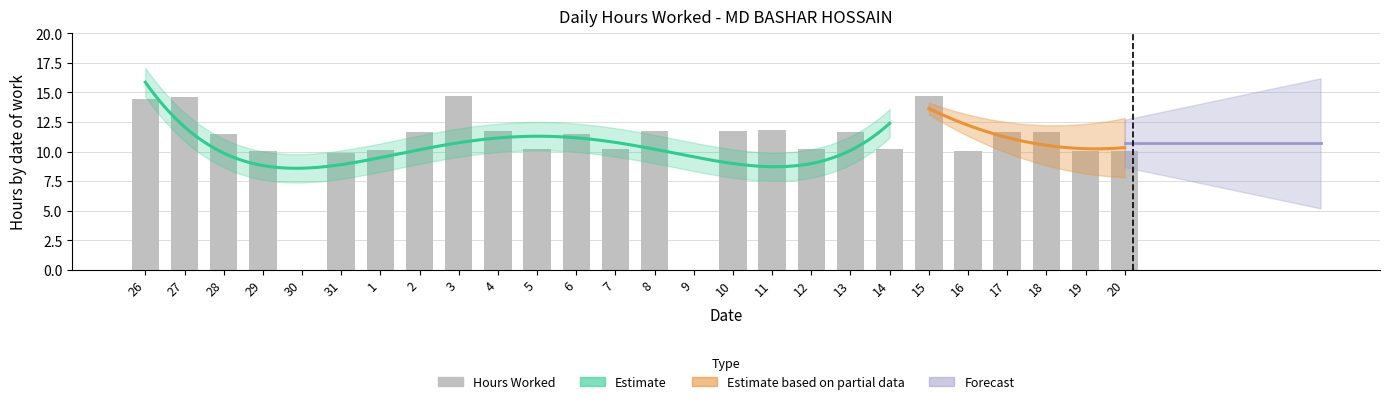

Which label corresponds to the smallest value in the chart?

30